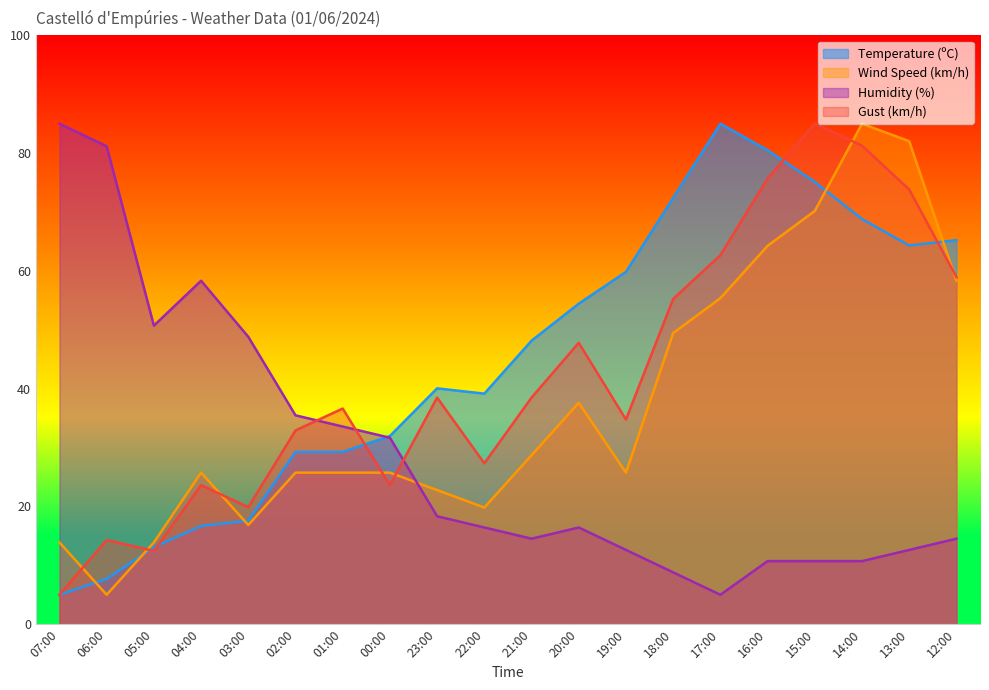

How many intersections are there between Gust (km/h) and Humidity (%)?

3